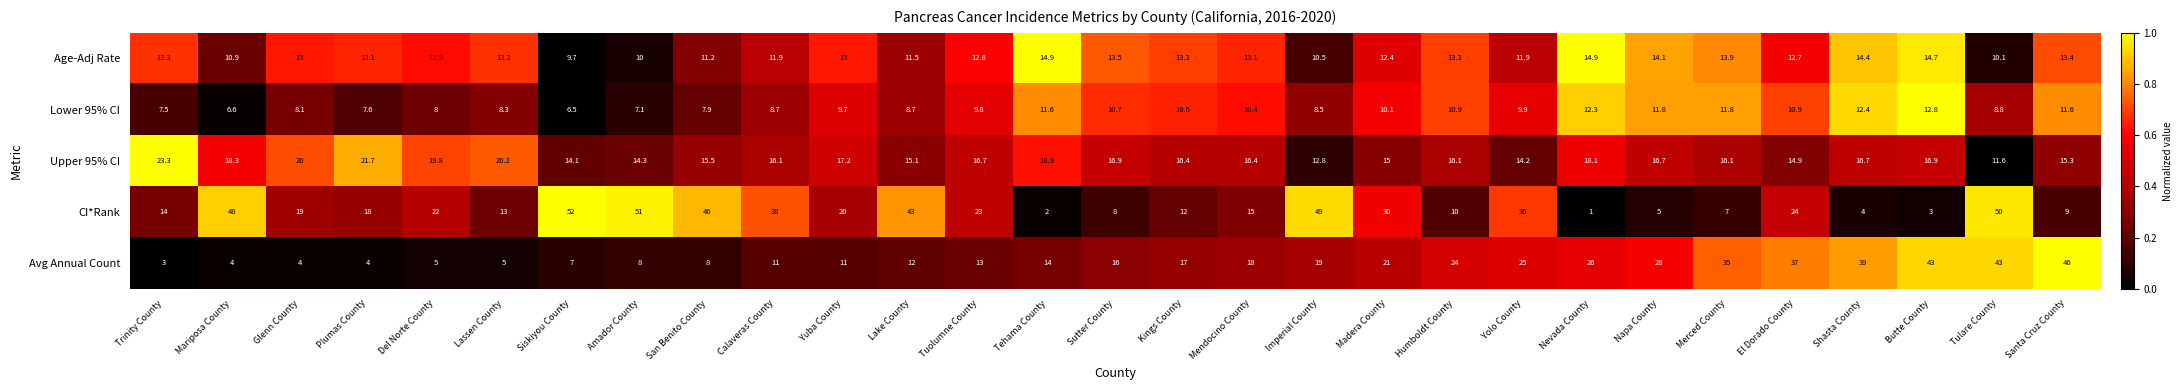

Which series has the largest range (max minus min)?

CI*Rank